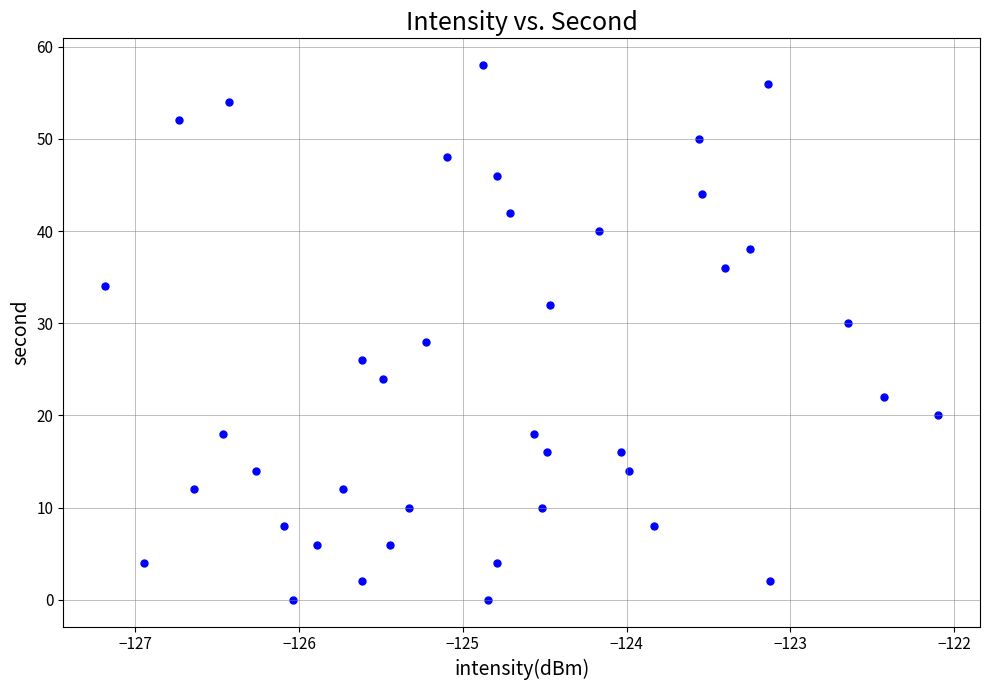

Count the number of points in this scatter plot.

40